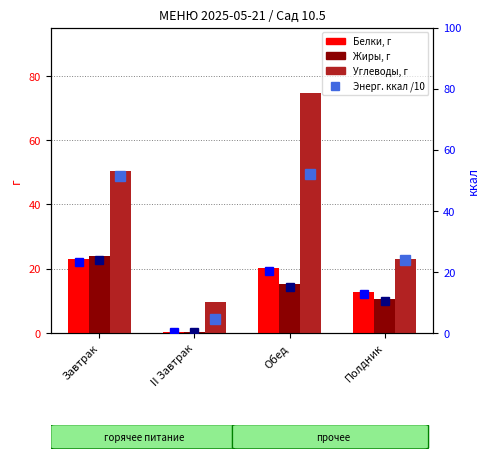

What is the label of the 4th bar from the right?

Завтрак